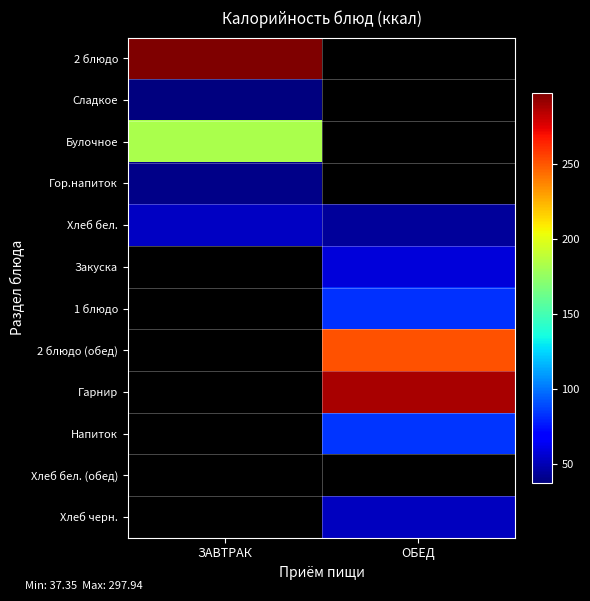

How many distinct data groups are displayed?

12